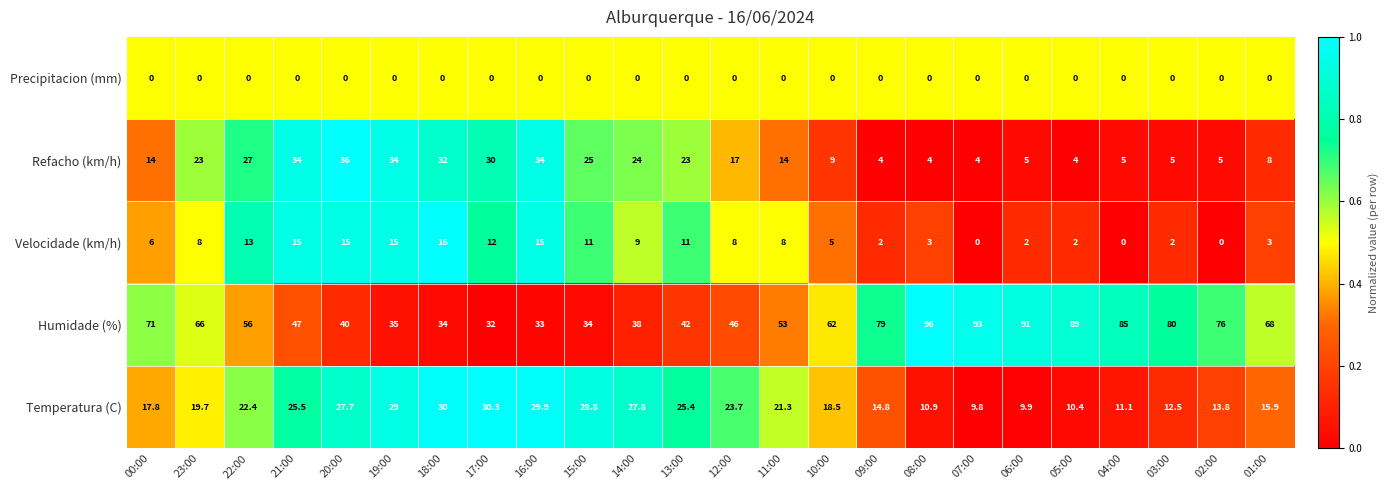

The Velocidade (km/h) series shows 3.5 at 06:00. True or false?

False